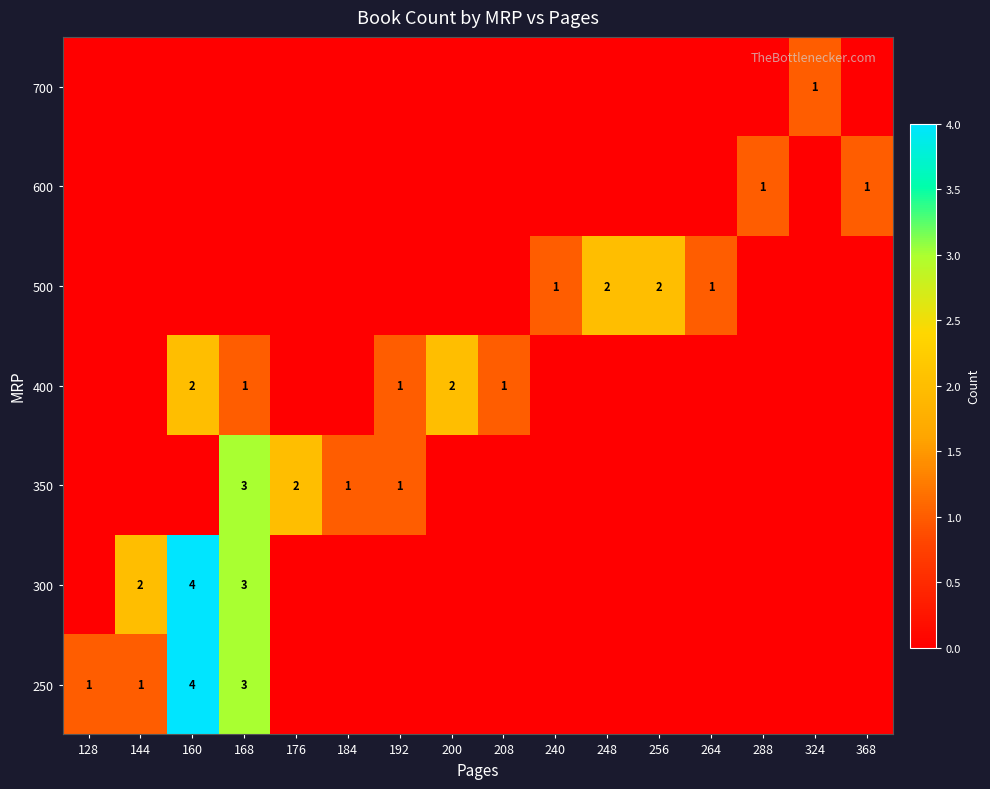

Is it true that 250 equals 6 at 160?

False